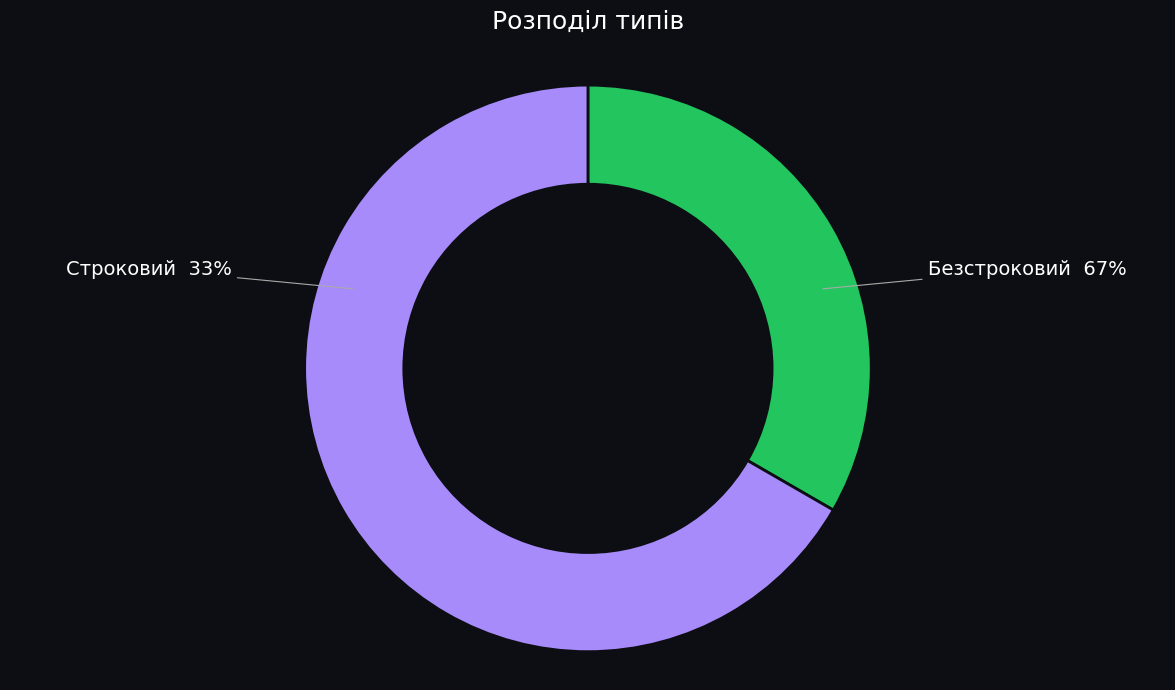

True or false: Безстроковий accounts for 67% of the total.

True